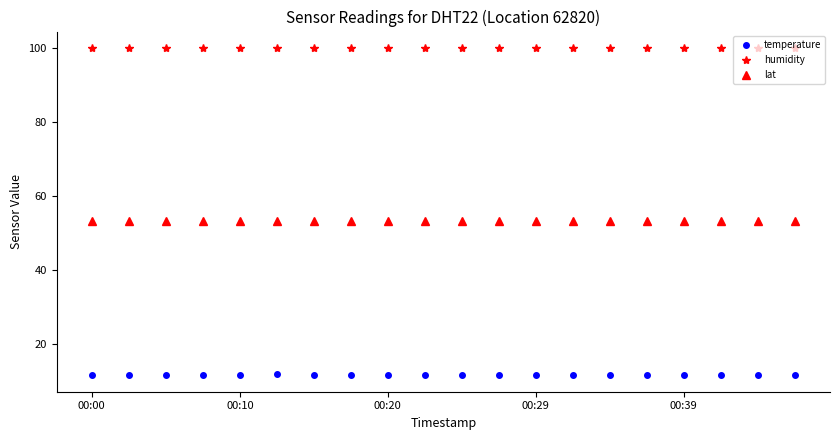

What is the smallest value displayed?

11.4